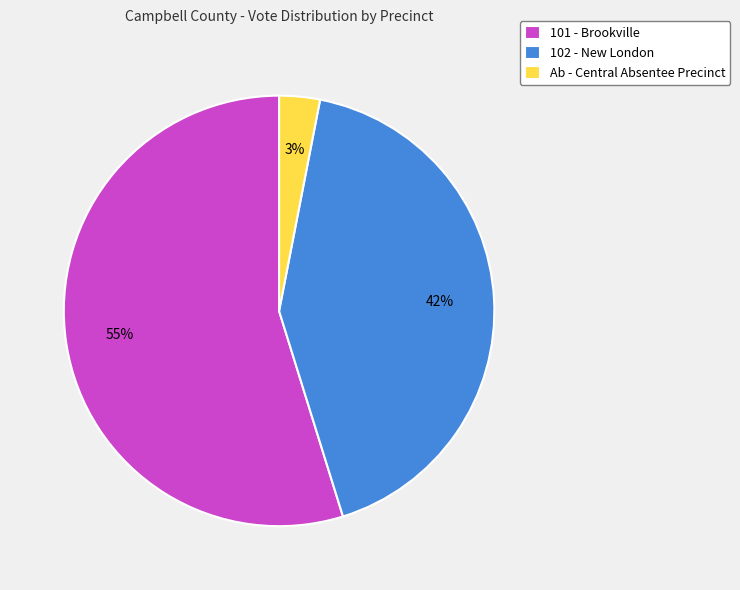

What is the largest slice in the pie chart?

101 - Brookville